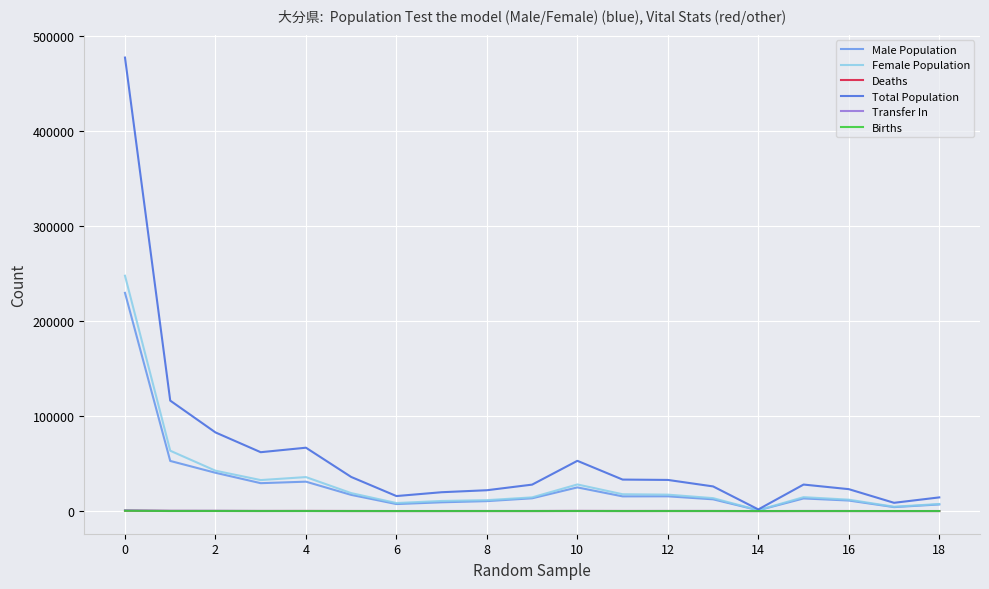

Which series has the widest spread of values?

Total Population